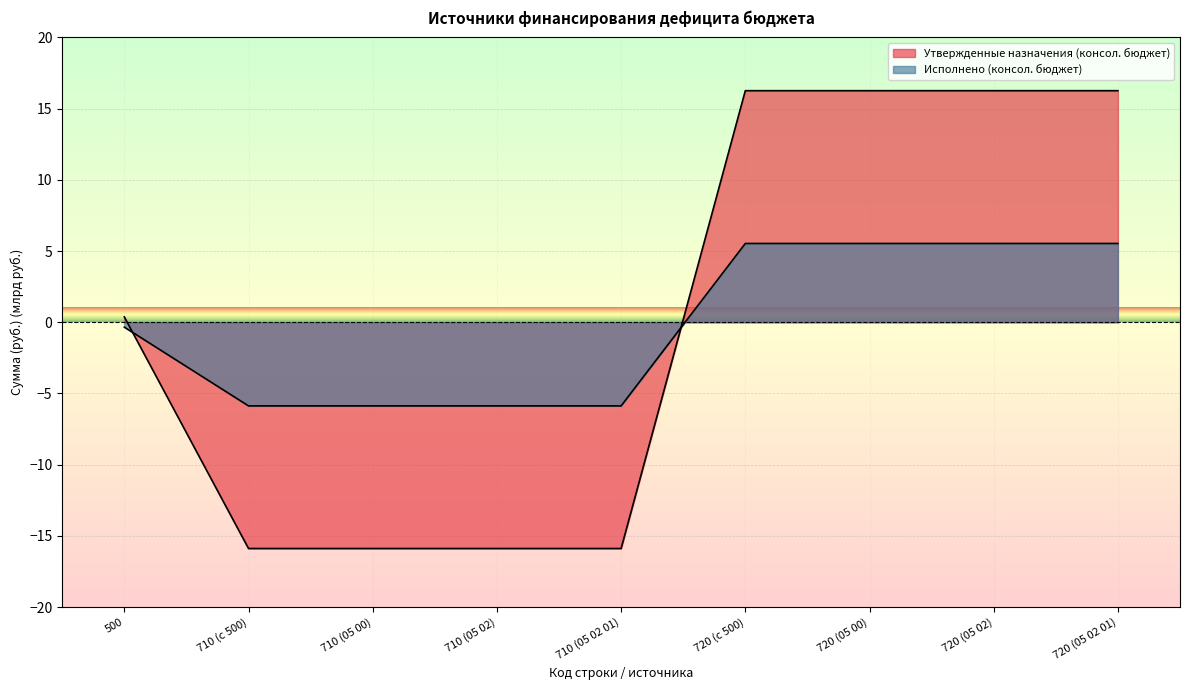

Which series has the largest total across all categories?

Утвержденные назначения (консол. бюджет)